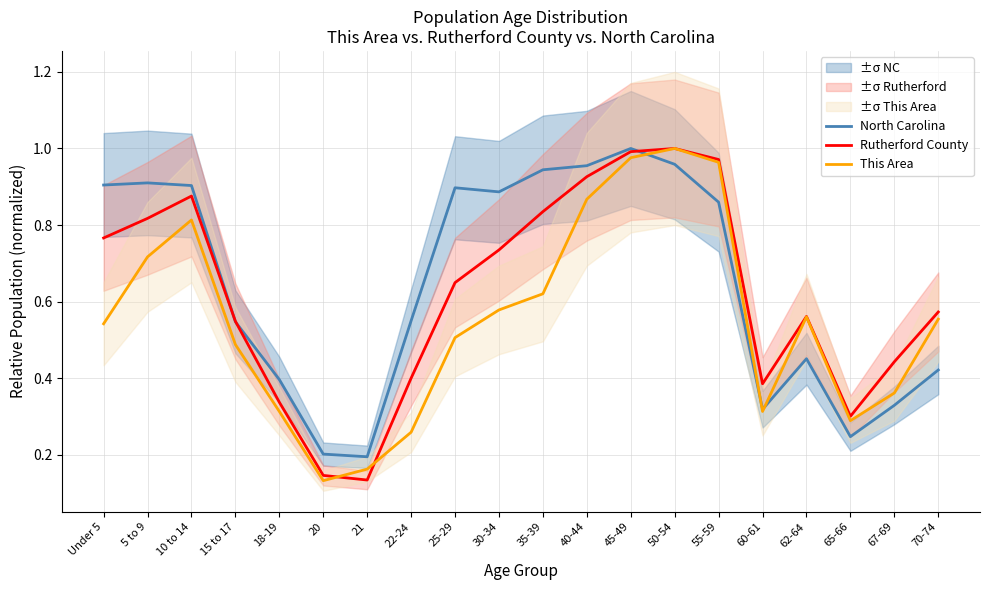

Reading left to right, list all the values displayed in this chart.

North Carolina: 0.9	0.9	0.9	0.5	0.4	0.2	0.2	0.6	0.9	0.9	0.9	1.0	1.0	1.0	0.9	0.3	0.5	0.2	0.3	0.4
Rutherford County: 0.8	0.8	0.9	0.5	0.3	0.1	0.1	0.4	0.6	0.7	0.8	0.9	1.0	1.0	1.0	0.4	0.6	0.3	0.4	0.6
This Area: 0.5	0.7	0.8	0.5	0.3	0.1	0.2	0.3	0.5	0.6	0.6	0.9	1.0	1.0	1.0	0.3	0.6	0.3	0.4	0.6